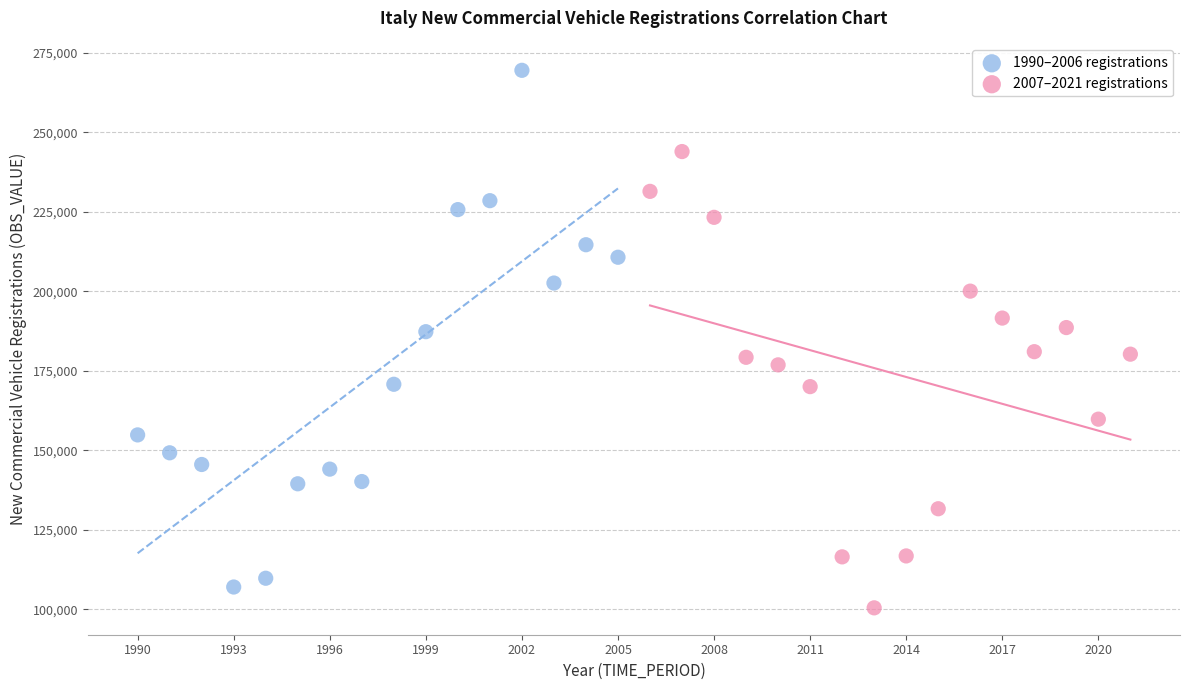

Which series has the widest spread of Y values?

1990–2006 registrations